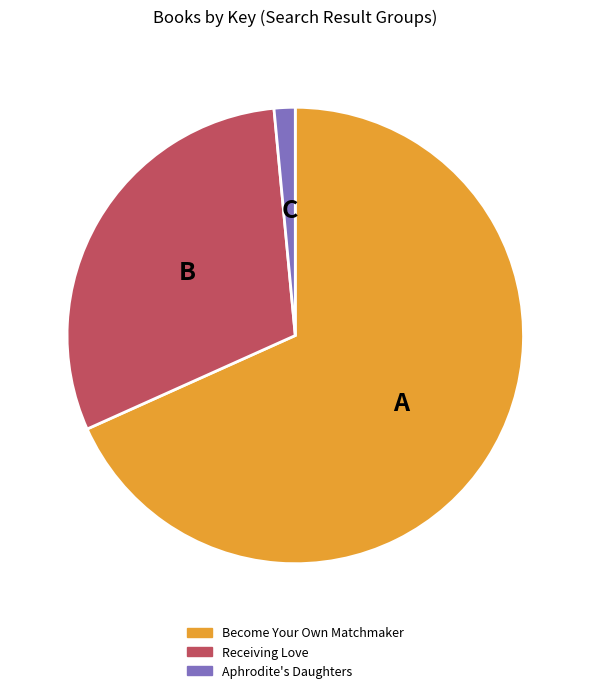

Rank the categories by value from highest to lowest.

Become Your Own Matchmaker, Receiving Love, Aphrodite's Daughters